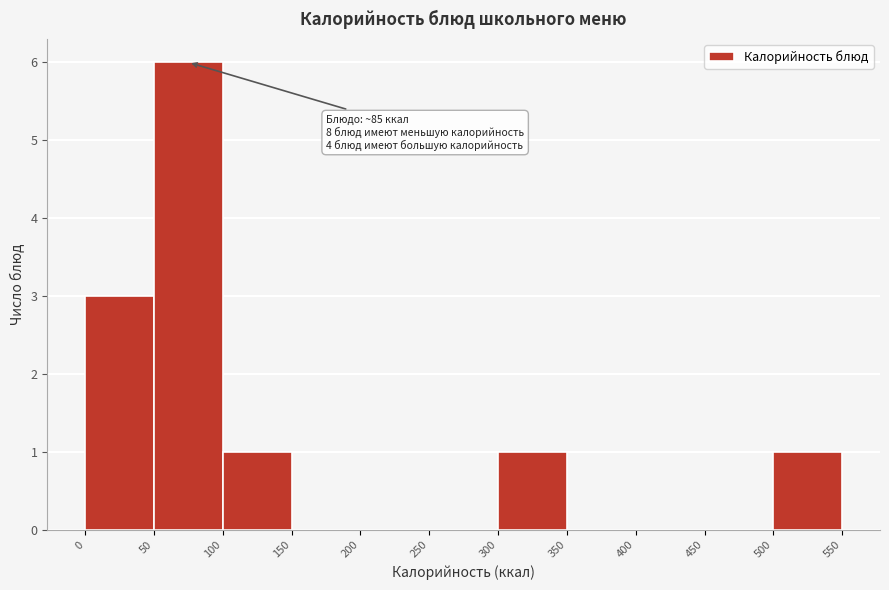

Which range on the x-axis has the tallest bar?

50 to 100